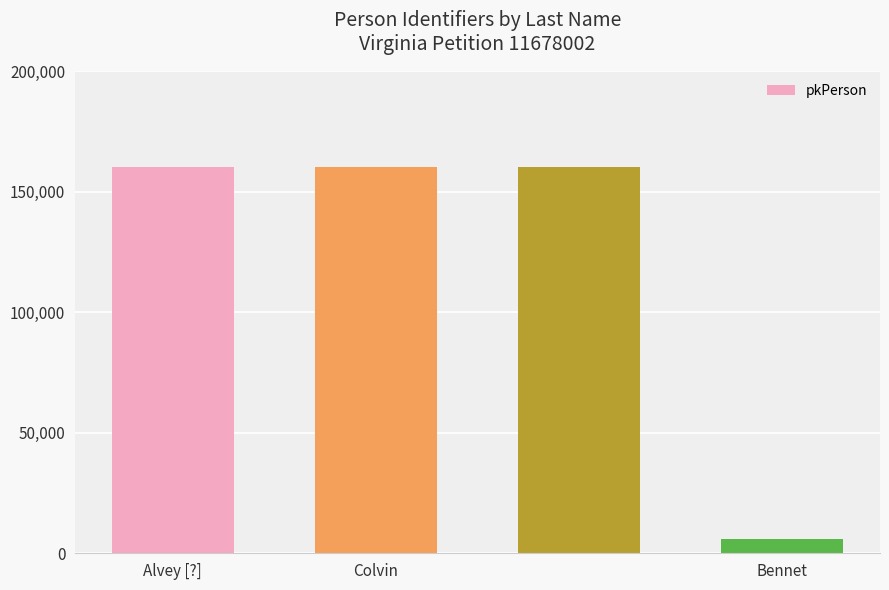

What is the minimum value shown in the chart?

5813